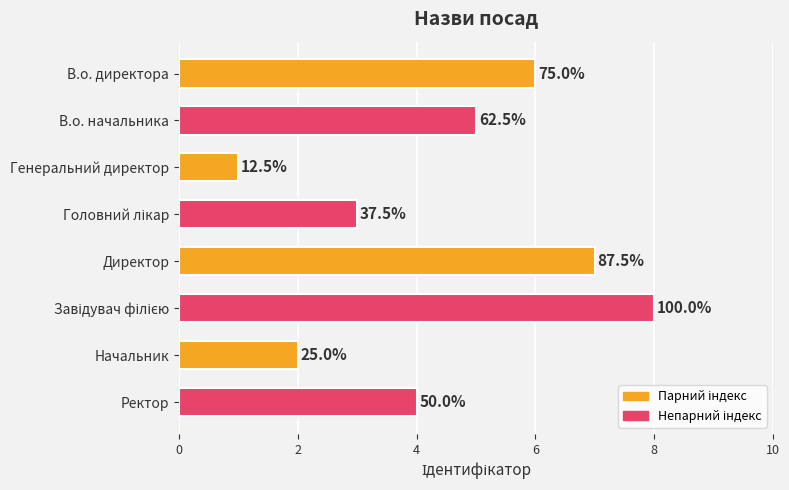

How many bars are there in total?

8